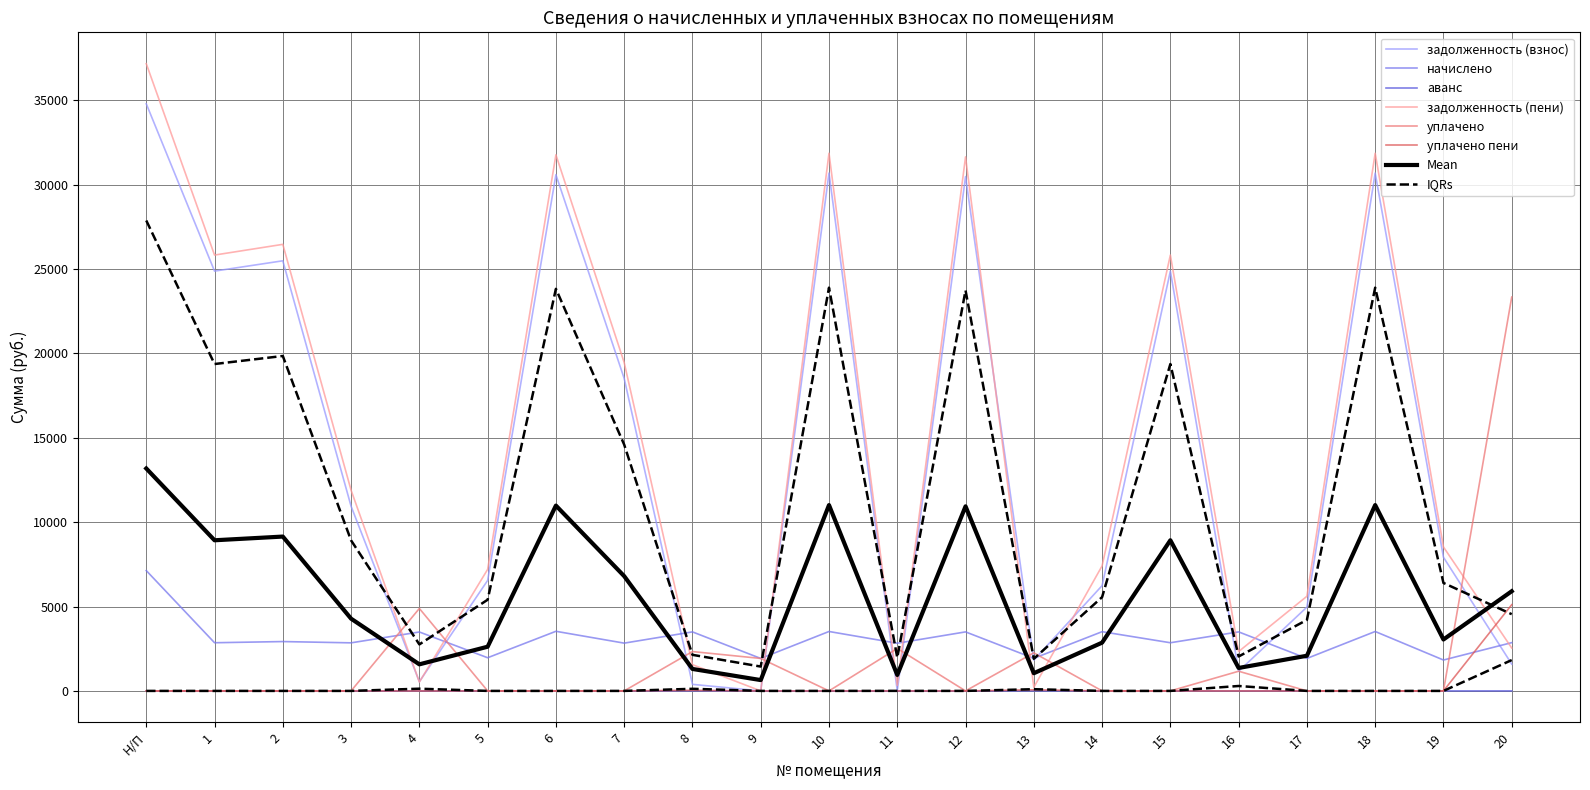

What is the difference between the maximum and minimum values in the начислено series?

5300.1